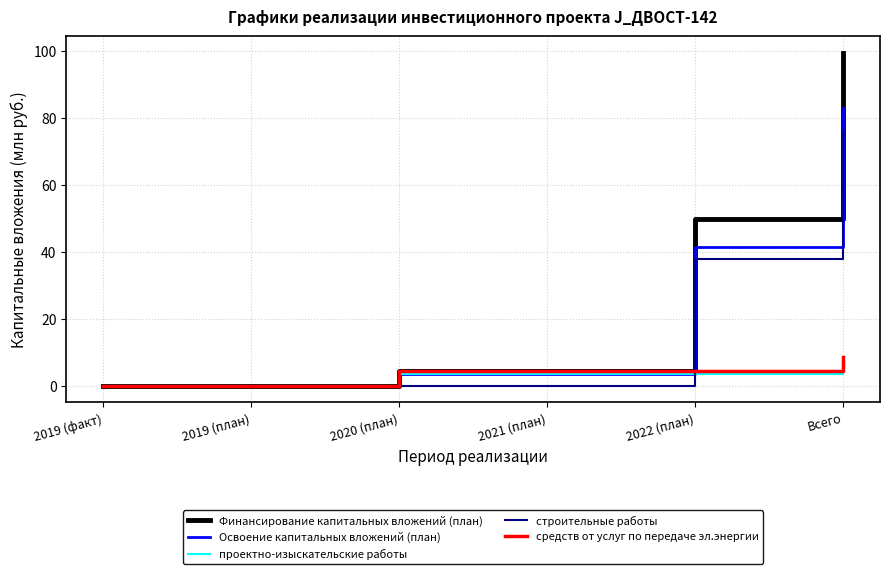

Reading left to right, what are all the values shown in this chart?

Финансирование капитальных вложений (план): 2019 (факт)=0.0	2019 (план)=0.0	2020 (план)=4.3	2021 (план)=4.3	2022 (план)=49.7	Всего=99.5
Освоение капитальных вложений (план): 2019 (факт)=0.0	2019 (план)=0.0	2020 (план)=3.6	2021 (план)=3.6	2022 (план)=41.5	Всего=82.9
проектно-изыскательские работы: 2019 (факт)=0.0	2019 (план)=0.0	2020 (план)=3.6	2021 (план)=3.6	2022 (план)=3.6	Всего=7.2
строительные работы: 2019 (факт)=0.0	2019 (план)=0.0	2020 (план)=0.0	2021 (план)=0.0	2022 (план)=37.9	Всего=75.7
средств от услуг по передаче эл.энергии: 2019 (факт)=0.0	2019 (план)=0.0	2020 (план)=4.3	2021 (план)=4.3	2022 (план)=4.3	Всего=8.6